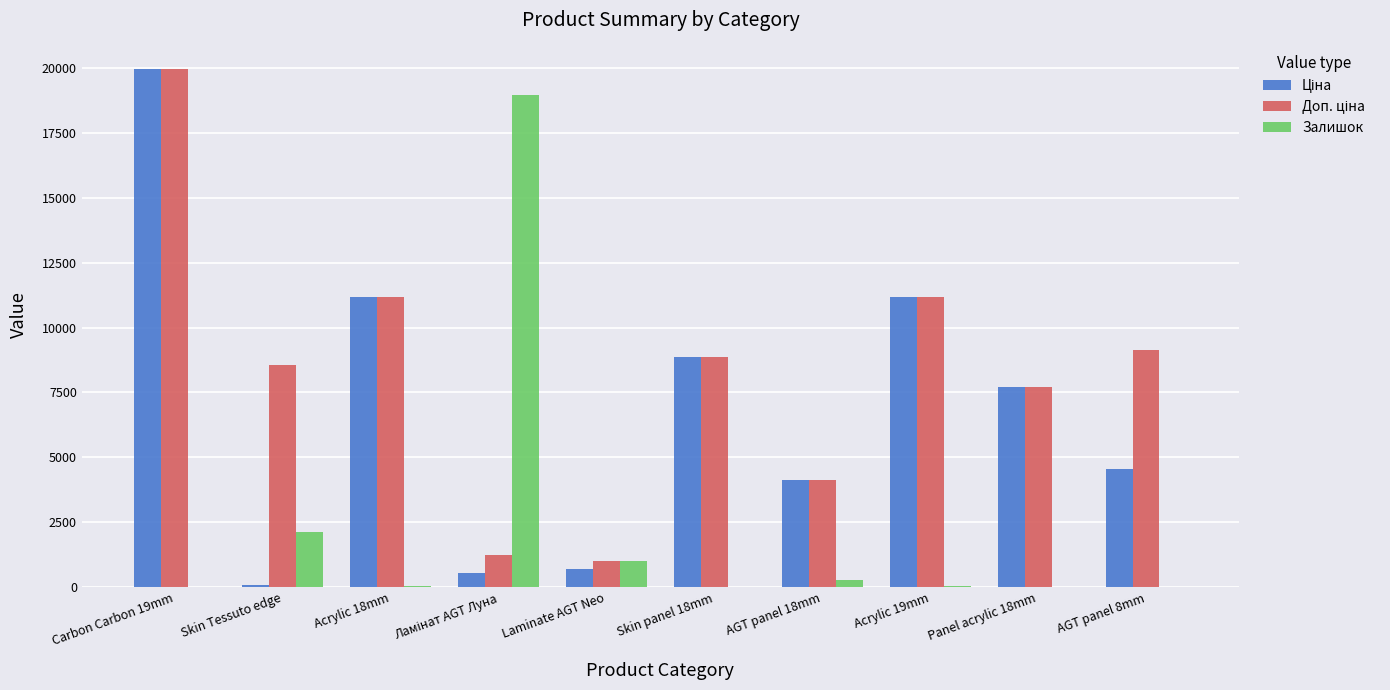

Count the number of categories in the chart.

10